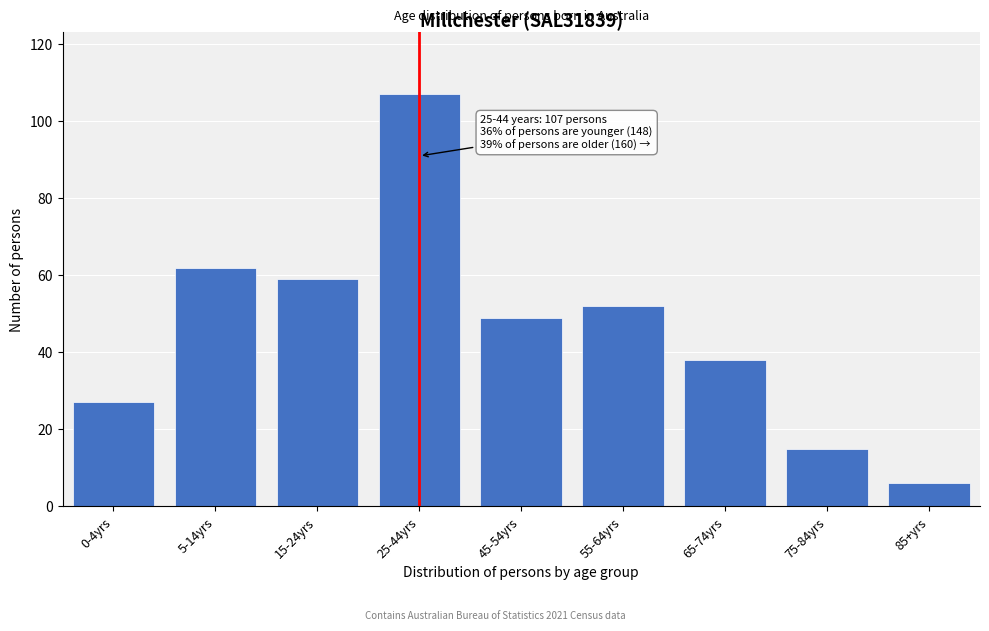

Reading left to right, transcribe all the data shown in this chart.

0-4yrs=27	5-14yrs=62	15-24yrs=59	25-44yrs=107	45-54yrs=49	55-64yrs=52	65-74yrs=38	75-84yrs=15	85+yrs=6